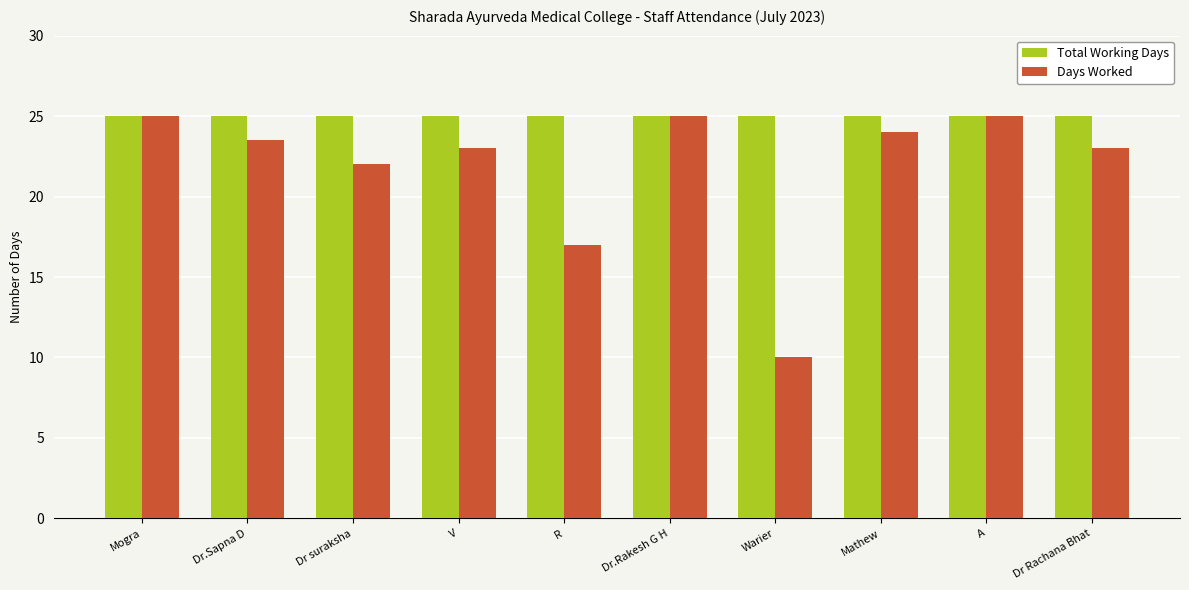

What is the total value across all series at Dr Rachana Bhat?

48.0